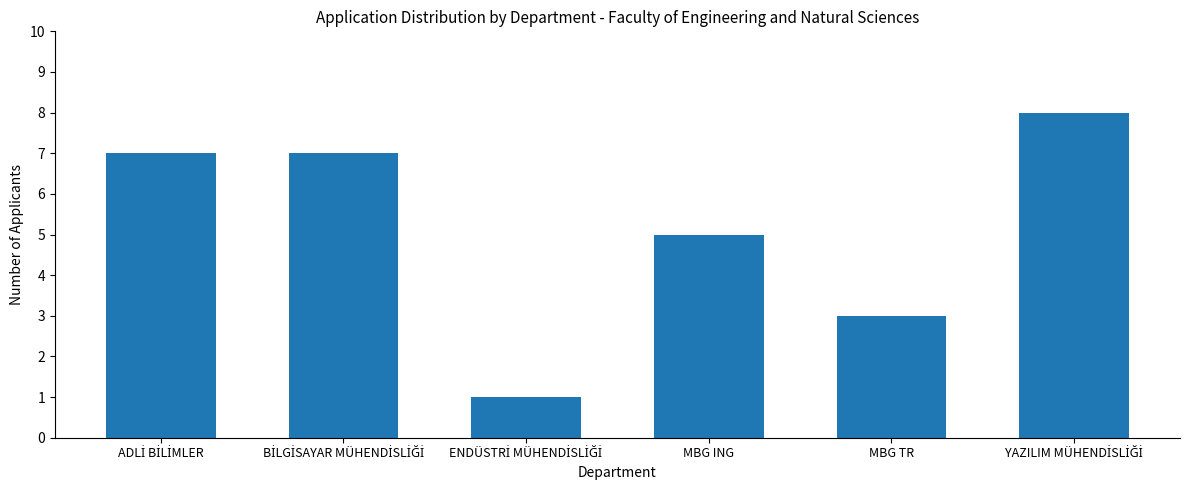

Is it true that the value at MBG TR is 1?

False